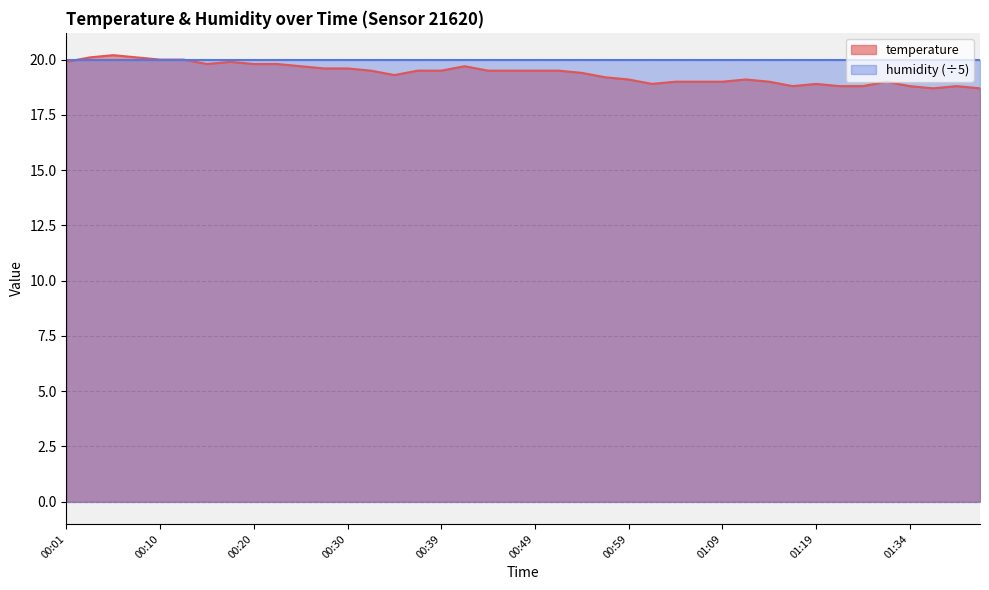

Does the chart display data point markers on the line(s)?

No